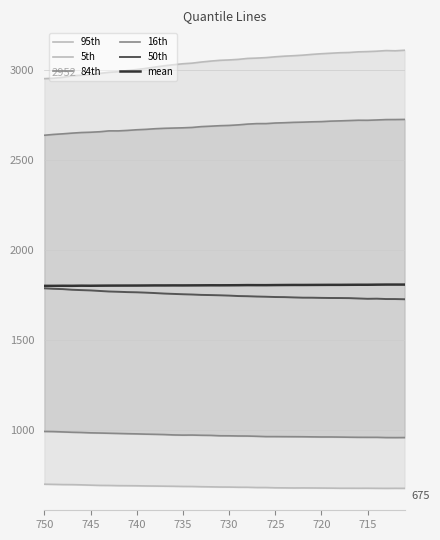

What is the label of the 35th point from the right?

745